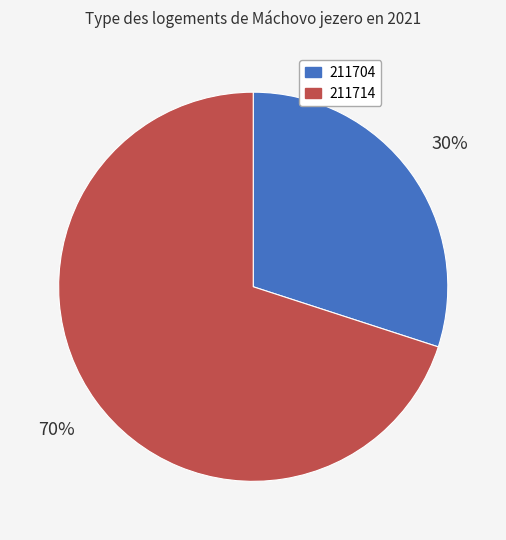

The 211704 slice represents 40% of the pie. True or false?

False